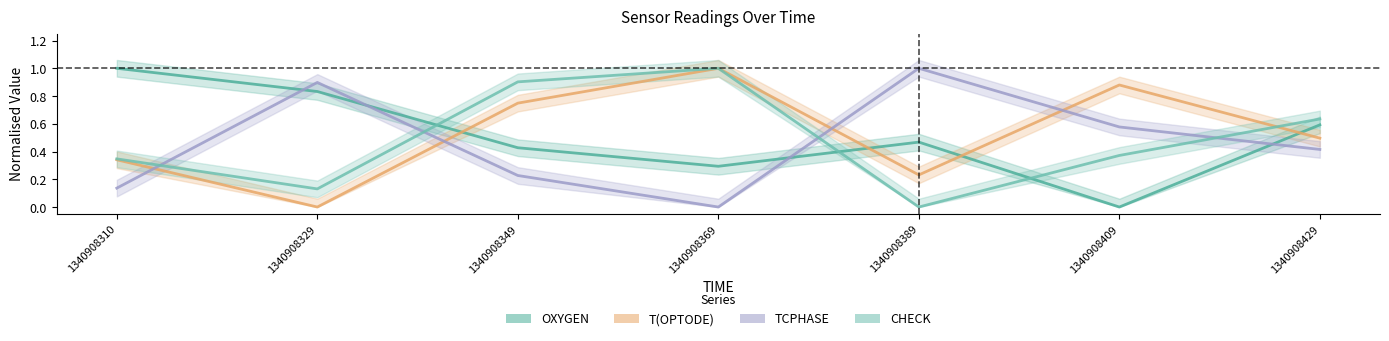

Where is the first local minimum for OXYGEN?

1340908369